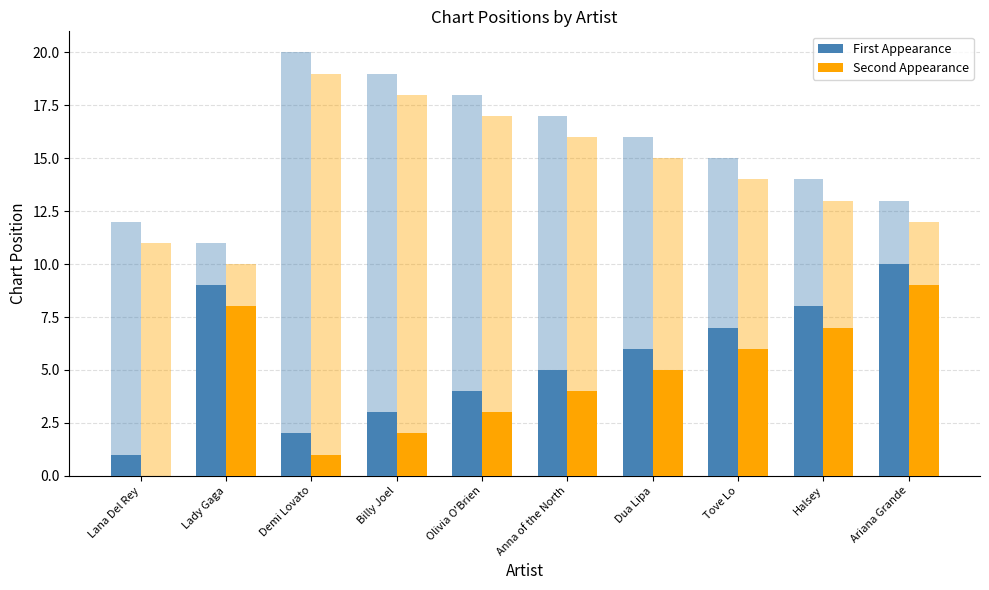

Which series has the widest spread of values?

First Appearance